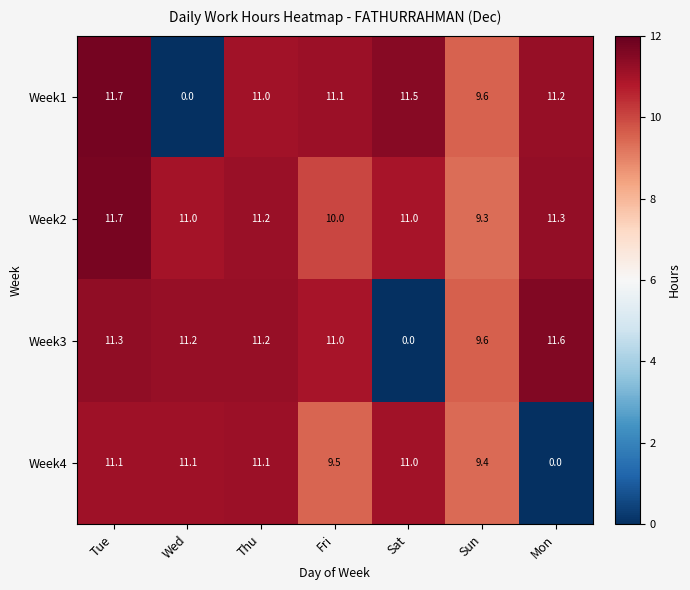

At which label is Week3 closest to 5?

Sun